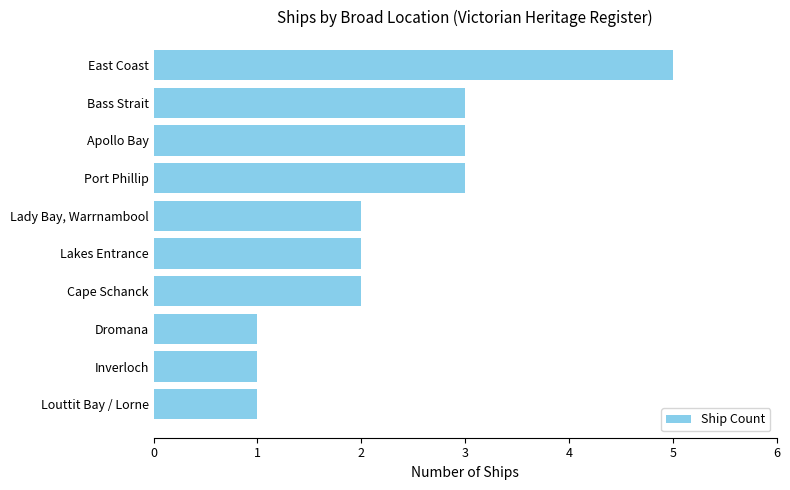

What is the sum of all values?

23